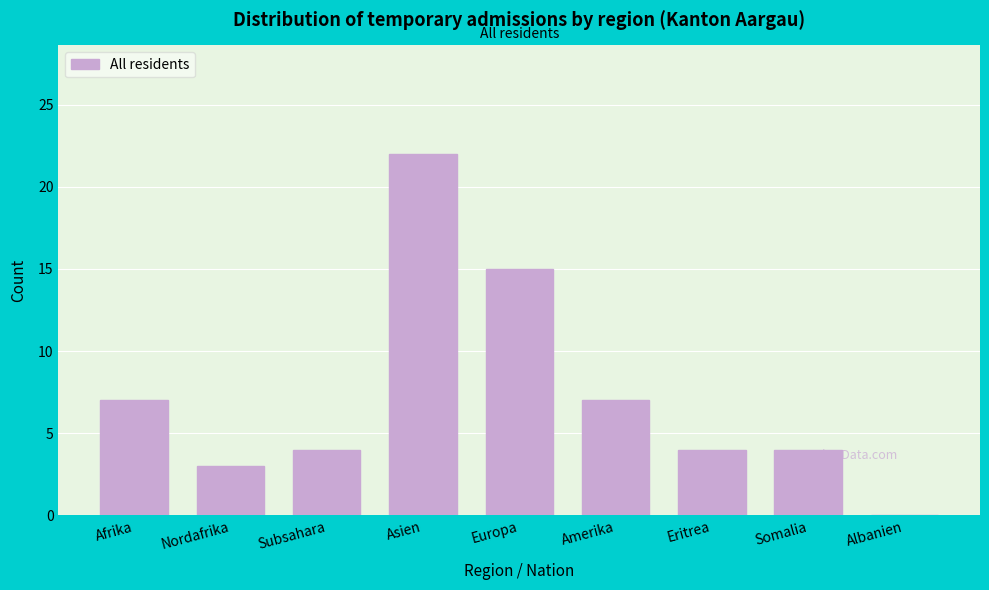

Reading right to left, what are all the values shown in this chart?

Albanien=0	Somalia=4	Eritrea=4	Amerika=7	Europa=15	Asien=22	Subsahara=4	Nordafrika=3	Afrika=7